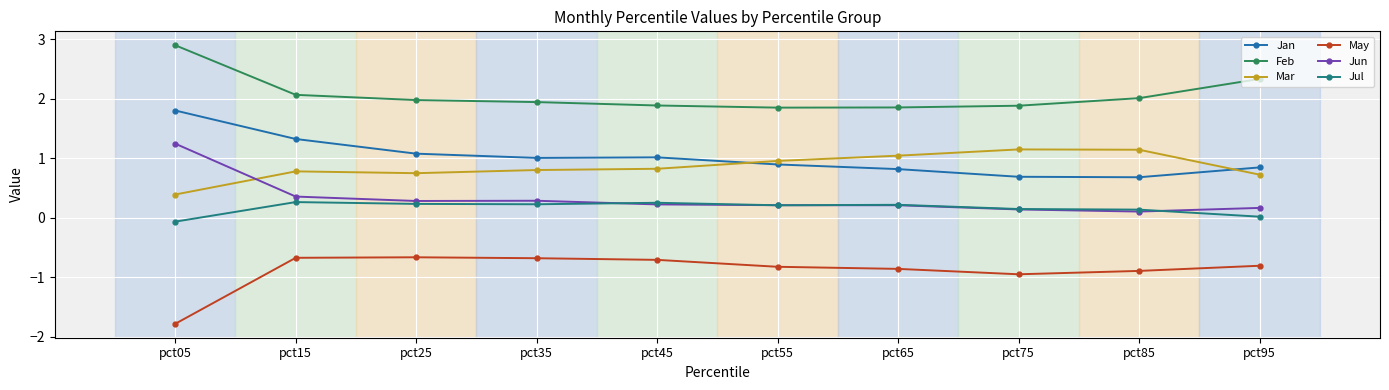

How many data points does each series have?

10